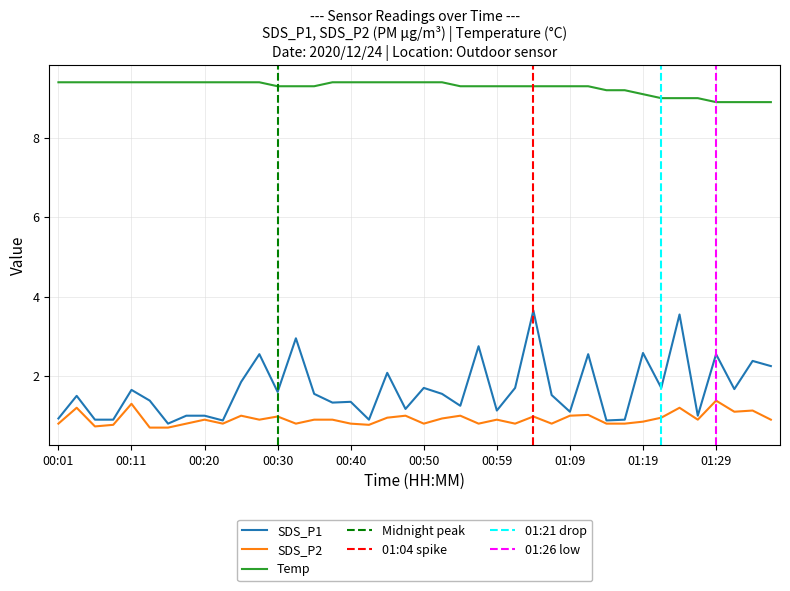

What is the difference between the maximum and minimum values in the SDS_P1 series?

2.8